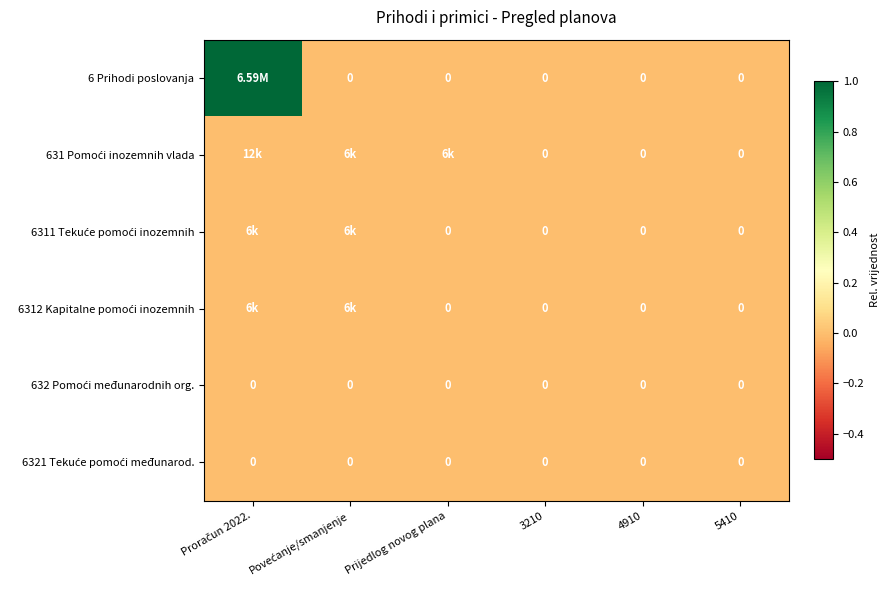

Which series changed the most between Povećanje/smanjenje and 3210?

631 Pomoći inozemnih vlada